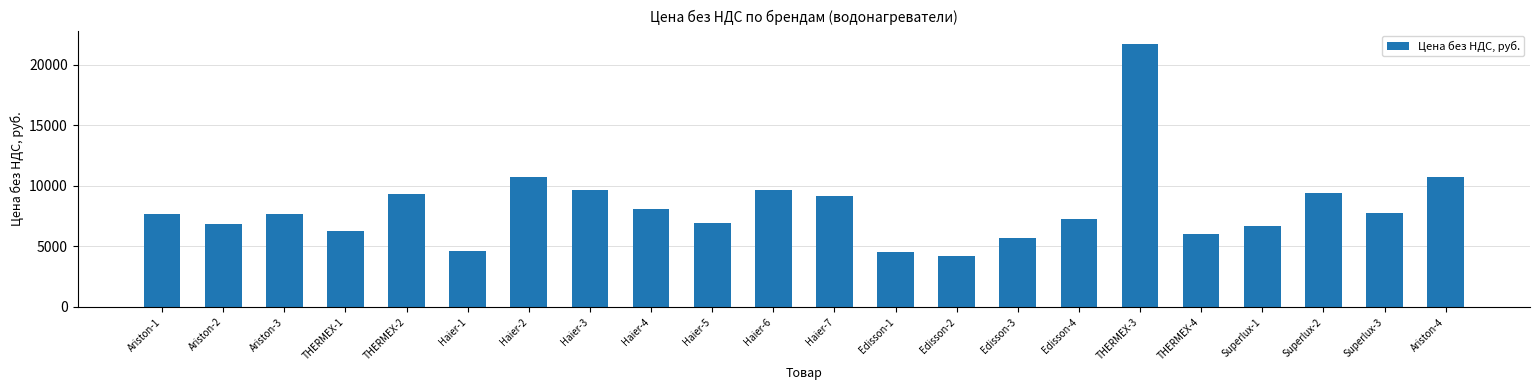

Which category has the lowest value across all series?

Edisson-2